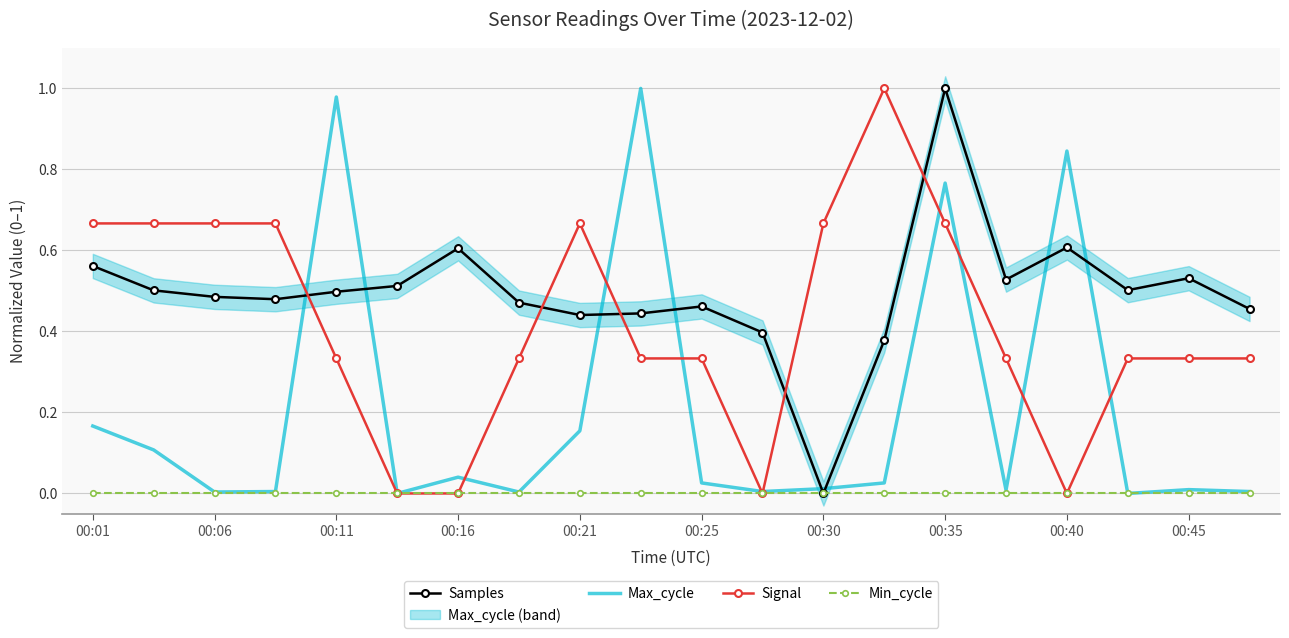

True or false: Samples and Min_cycle intersect in this chart.

False